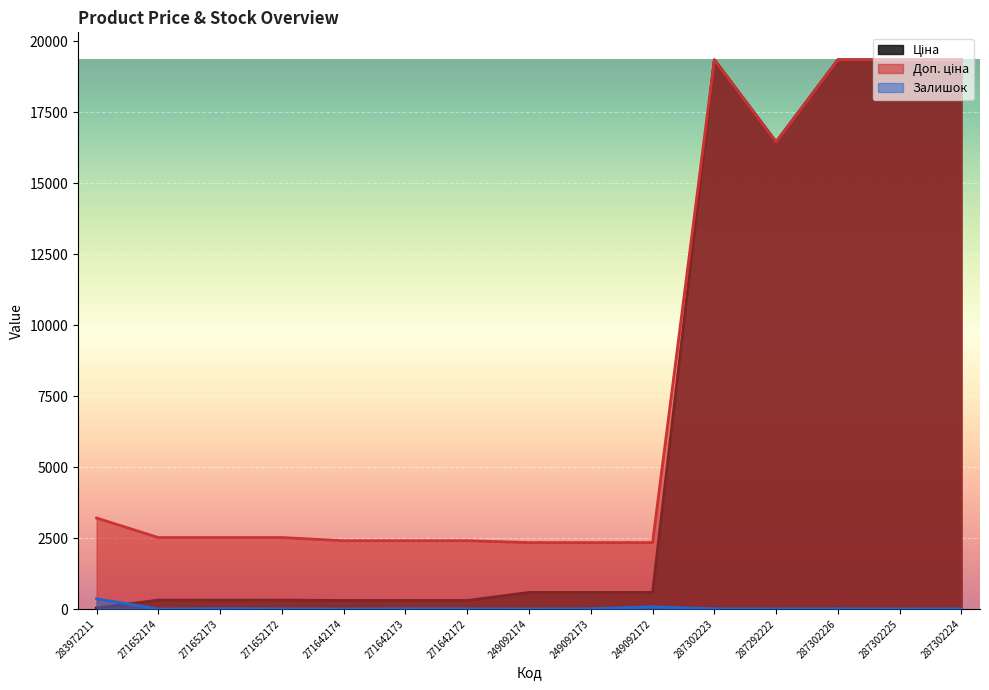

Reading left to right, extract all data points from this chart.

Ціна: 283972211=32.0	271652174=314.7	271652173=314.7	271652172=314.7	271642174=300.6	271642173=300.6	271642172=300.6	249092174=584.9	249092173=584.9	249092172=584.9	287302223=19343.1	287292222=16448.2	287302226=19343.1	287302225=19343.1	287302224=19343.1
Доп. ціна: 283972211=3205.0	271652174=2517.5	271652173=2517.5	271652172=2517.5	271642174=2405.2	271642173=2405.2	271642172=2405.2	249092174=2339.7	249092173=2339.7	249092172=2339.7	287302223=19343.1	287292222=16448.2	287302226=19343.1	287302225=19343.1	287302224=19343.1
Залишок: 283972211=360.0	271652174=0.0	271652173=14.0	271652172=6.0	271642174=0.0	271642173=9.0	271642172=6.0	249092174=0.0	249092173=8.0	249092172=78.0	287302223=8.0	287292222=3.0	287302226=8.0	287302225=0.0	287302224=7.0